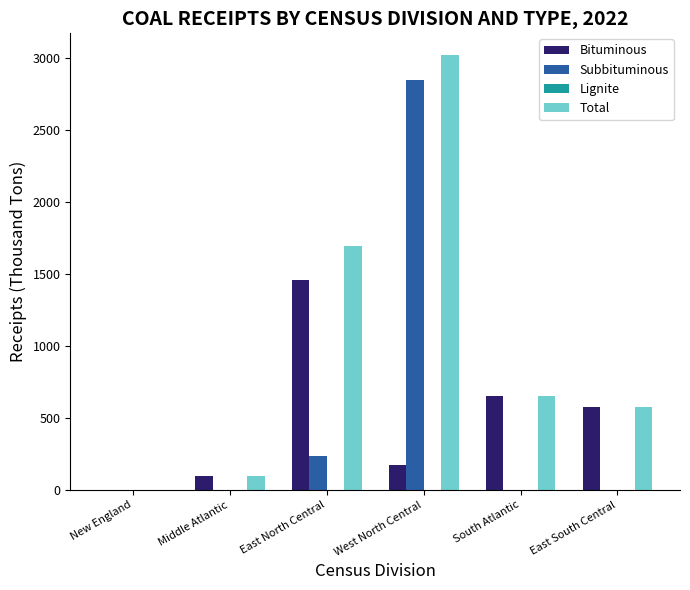

Where is Total nearest to the value 1510?

East North Central